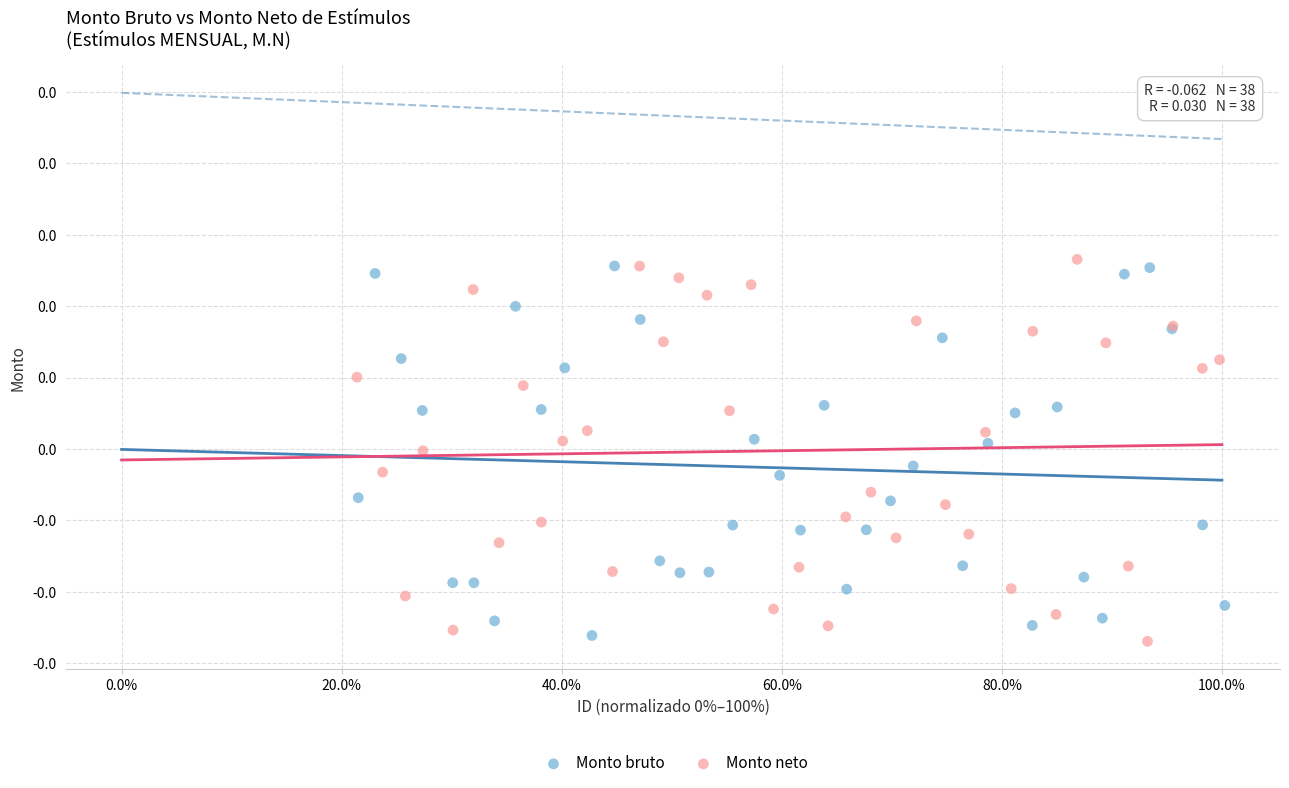

What are all the series names shown in the legend?

Monto bruto, Monto neto